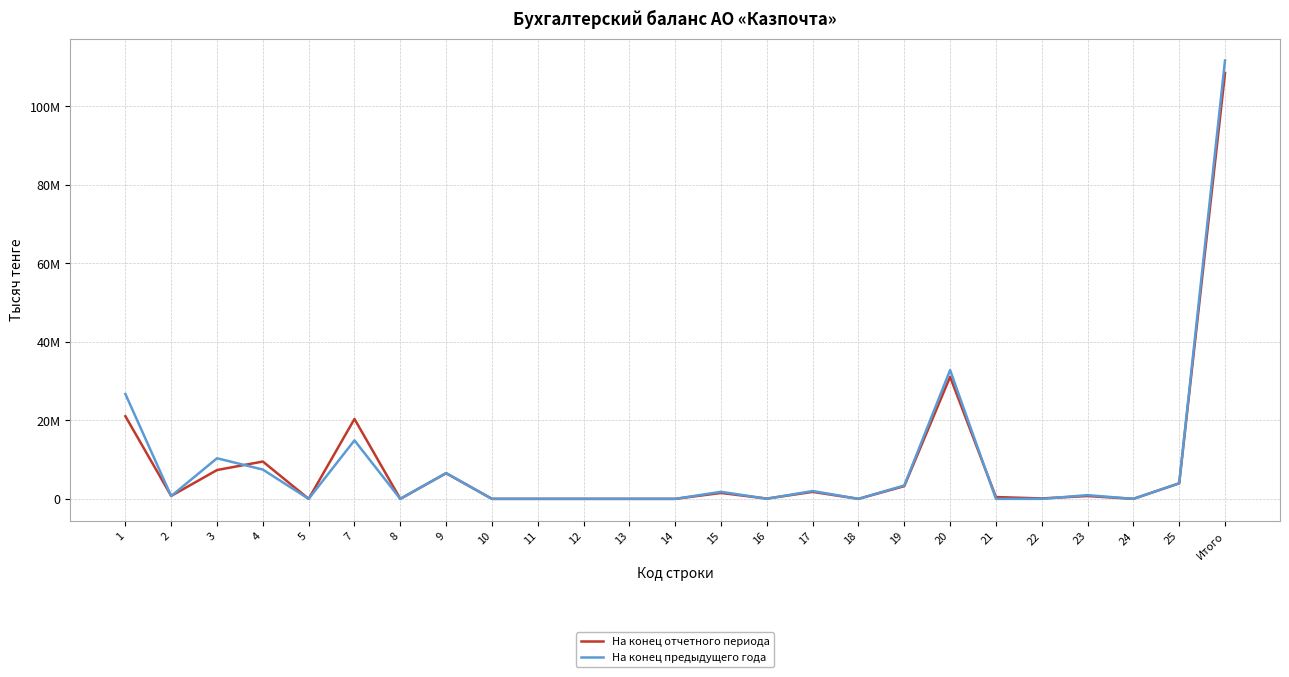

In На конец отчетного периода, how many points are higher than both neighbors (excluding endpoints)?

7